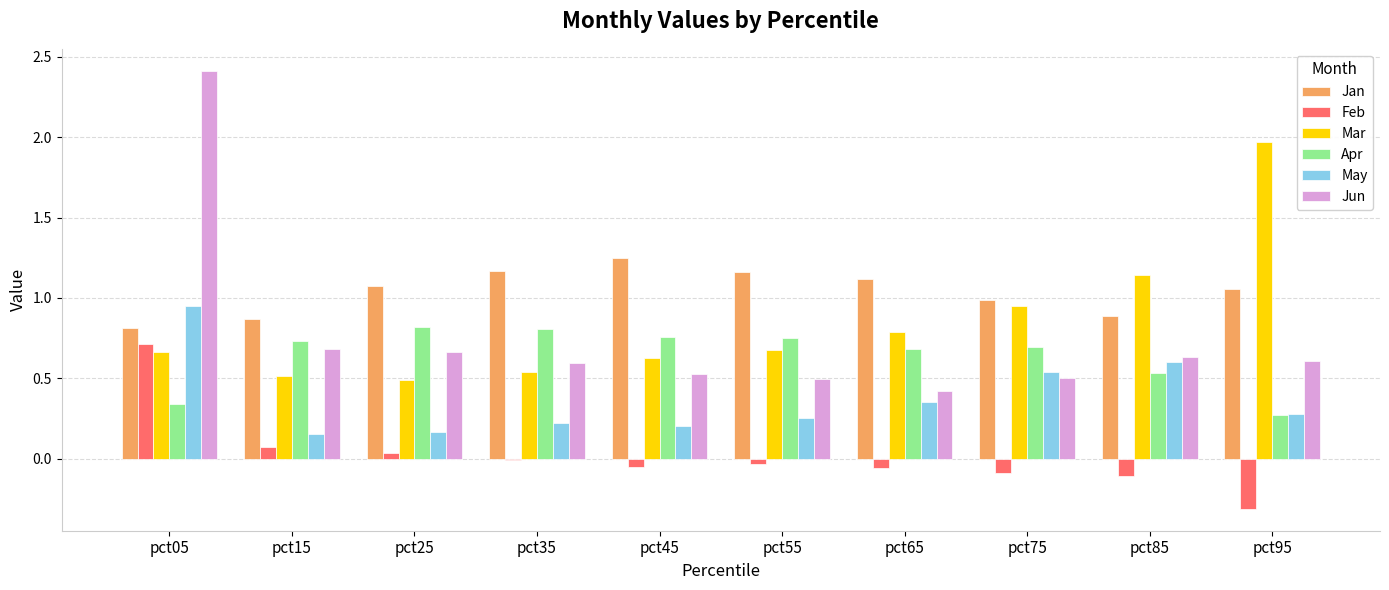

Is it true that May equals 0.2 at pct35?

True